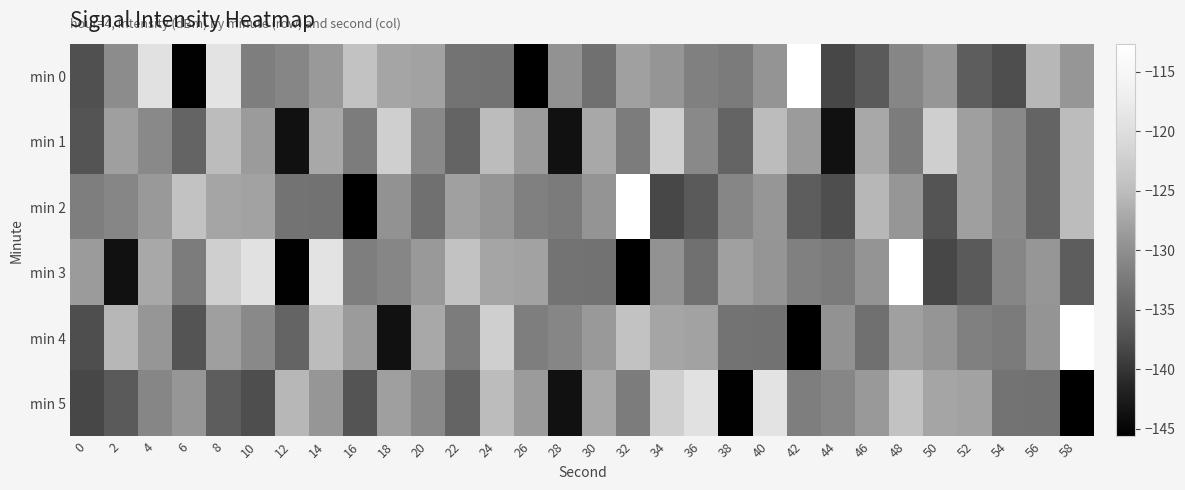

Which category has the lowest value across all series?

26